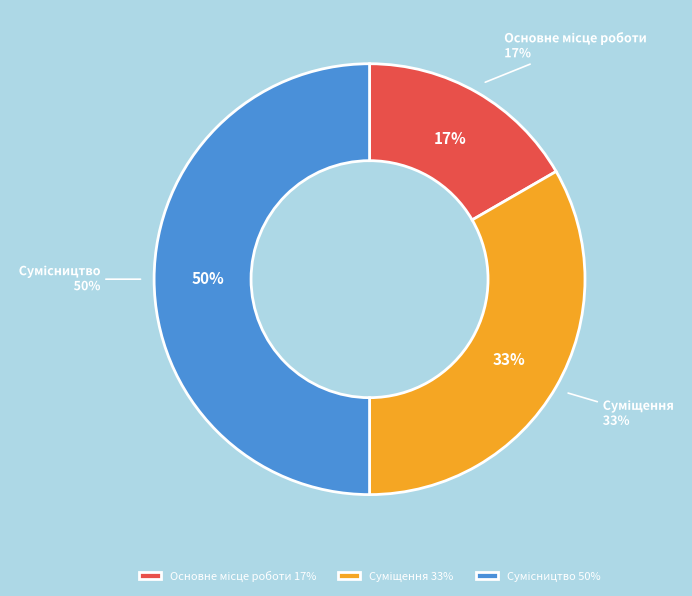

Rank the categories by value from highest to lowest.

Сумісництво, Суміщення, Основне місце роботи